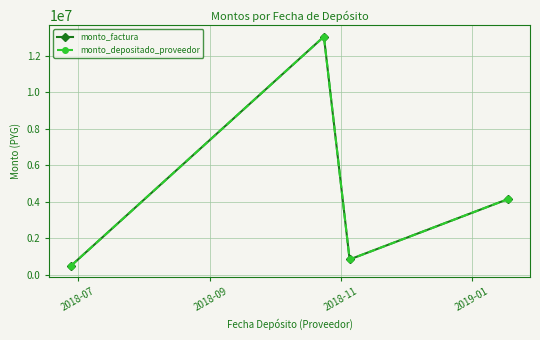

True or false: monto_factura and monto_depositado_proveedor cross at least once.

False